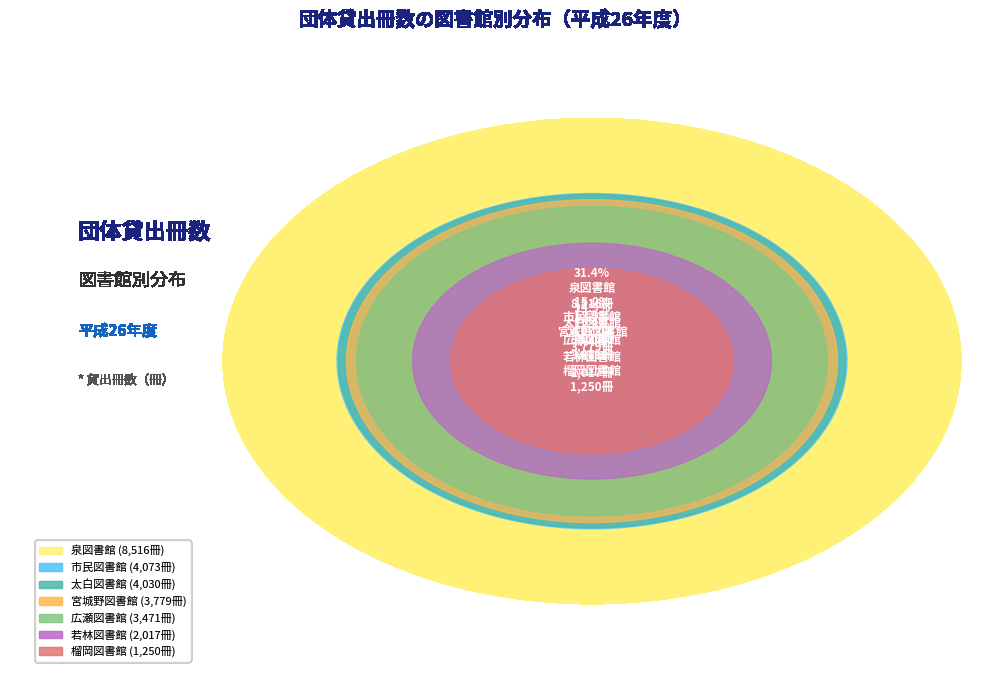

What percentage is the 若林図書館 slice, to the nearest percent?

7%